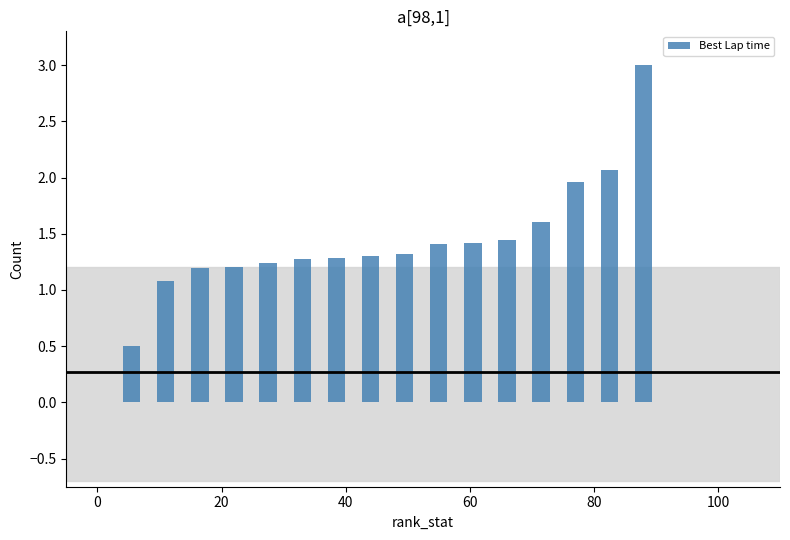

What is the sum of all values?

23.3